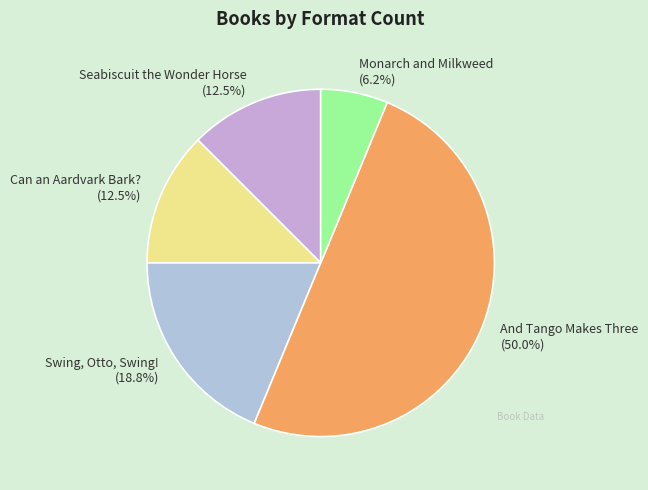

Do Swing, Otto, Swing! and Seabiscuit the Wonder Horse together represent more than half of the pie?

No